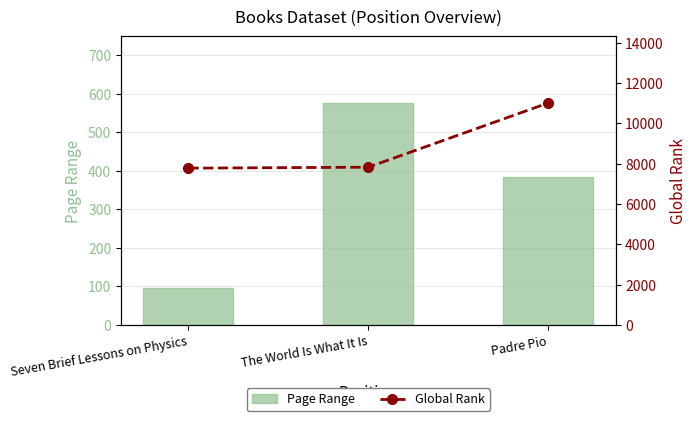

Rank the series by their maximum value, from lowest to highest.

Page Range, Global Rank